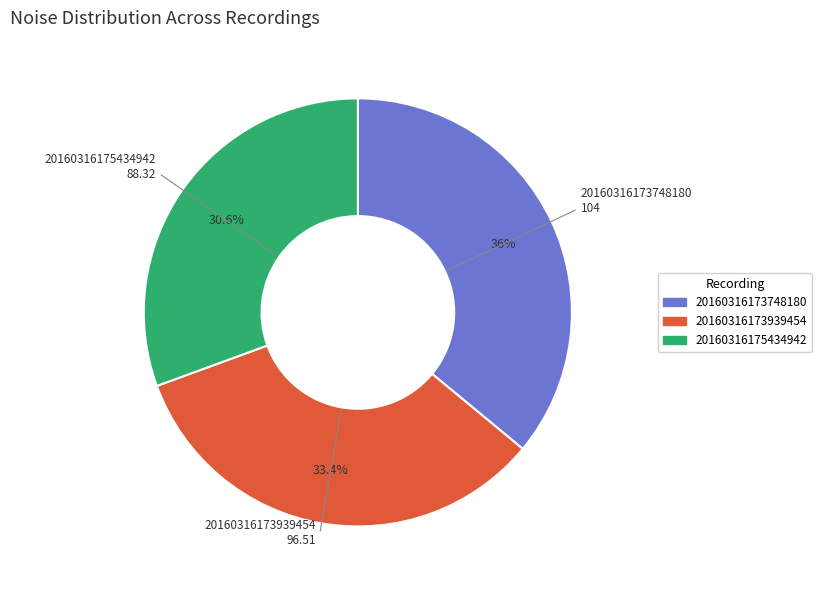

Approximately how many times larger is the value at 20160316175434942 compared to 20160316173939454?

0.9